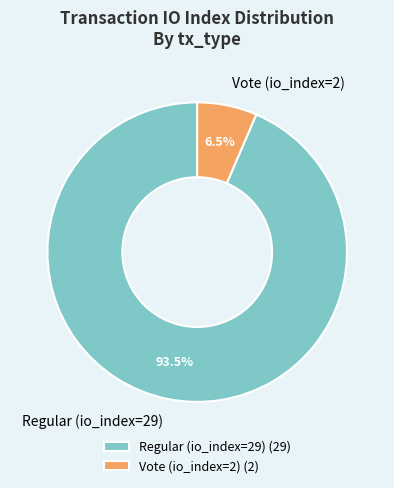

Between Regular (io_index=29) and Vote (io_index=2), which is larger?

Regular (io_index=29)